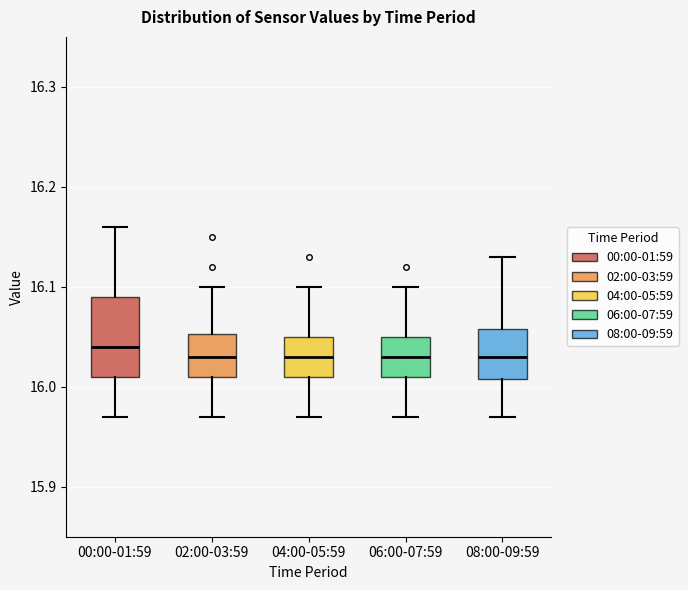

Comparing the boxes themselves (not the whiskers), which one is the tallest?

00:00-01:59